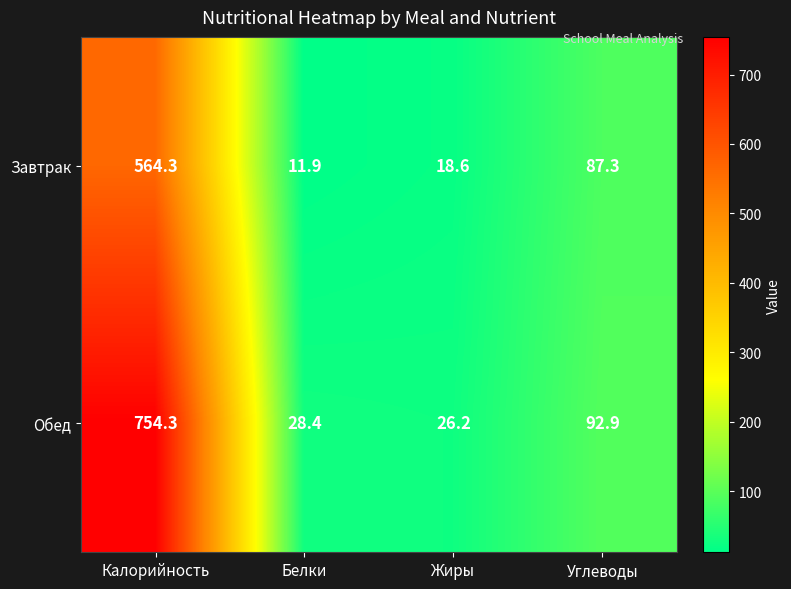

True or false: Обед has a value of 92.9 at Углеводы.

True